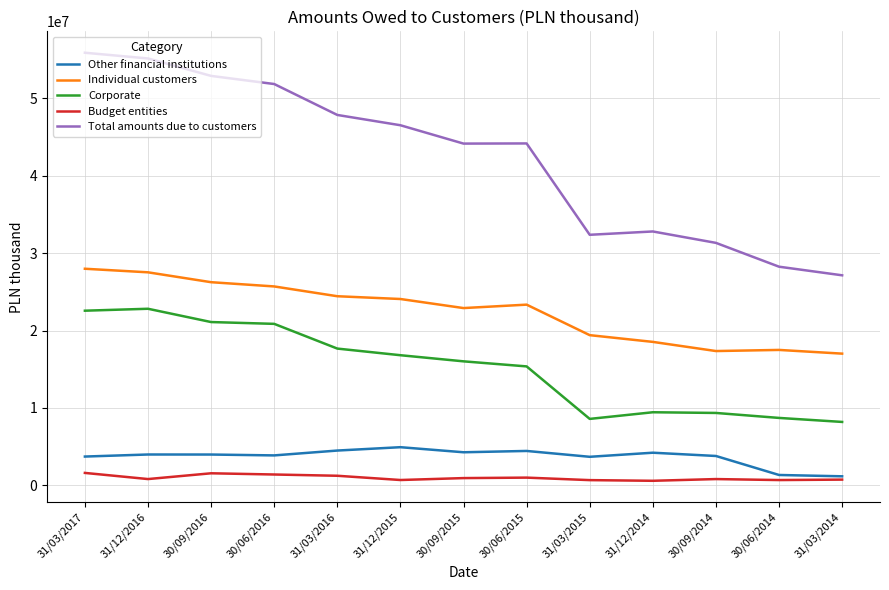

What position from the left is 31/12/2016?

2